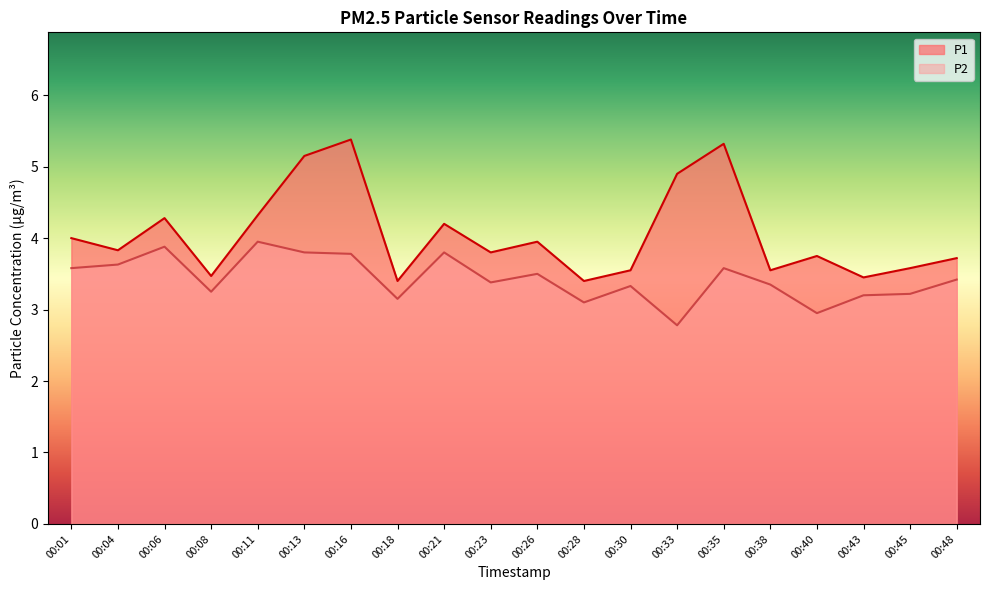

In P2, how many points are lower than both neighbors (excluding endpoints)?

6